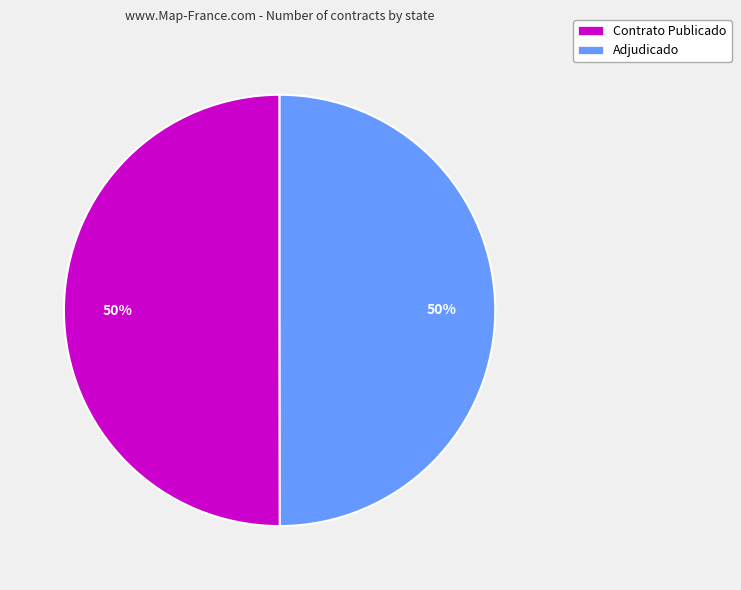

How many segments does this pie chart have?

2